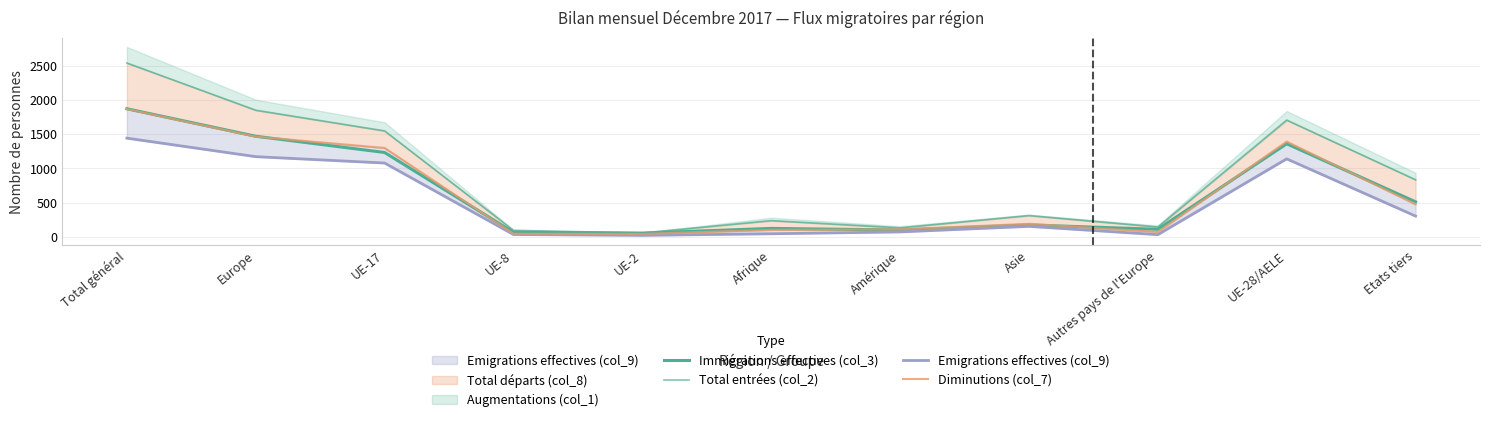

At which category does Total entrées (col_2) reach its first local peak?

Afrique